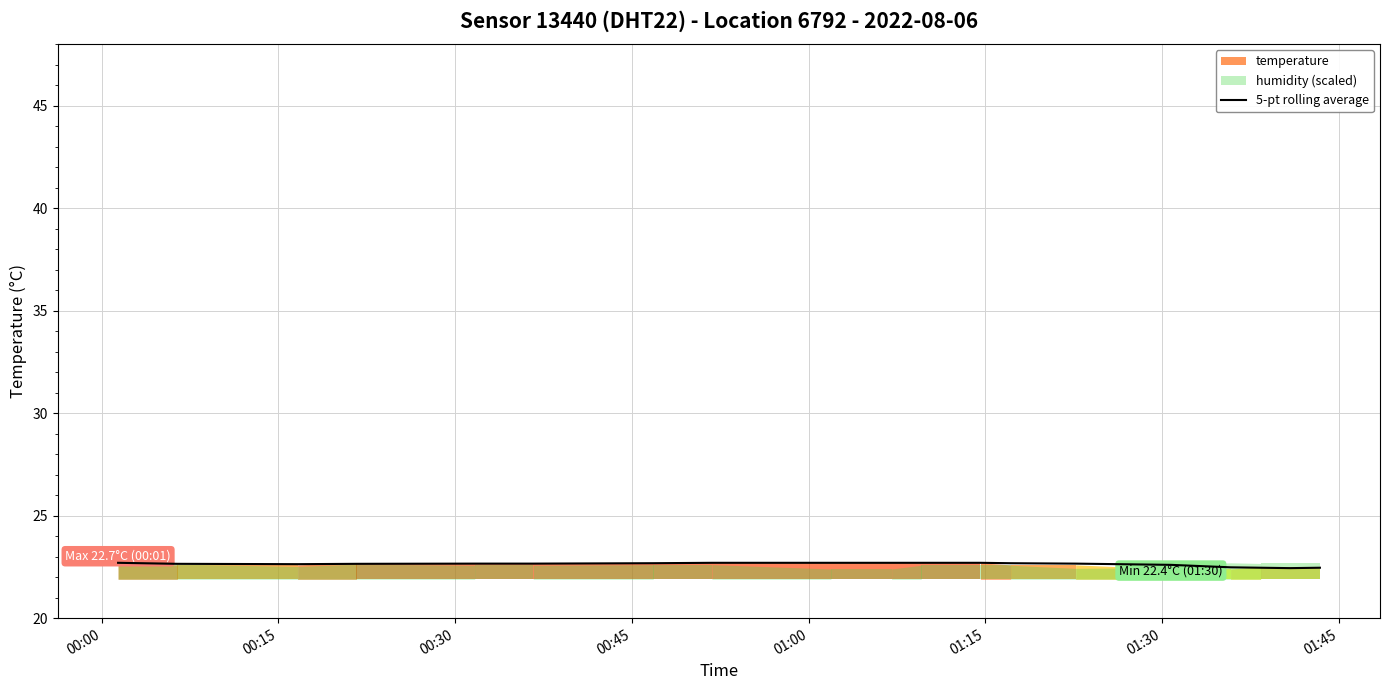

What is the maximum value for 5-pt rolling average?

22.7